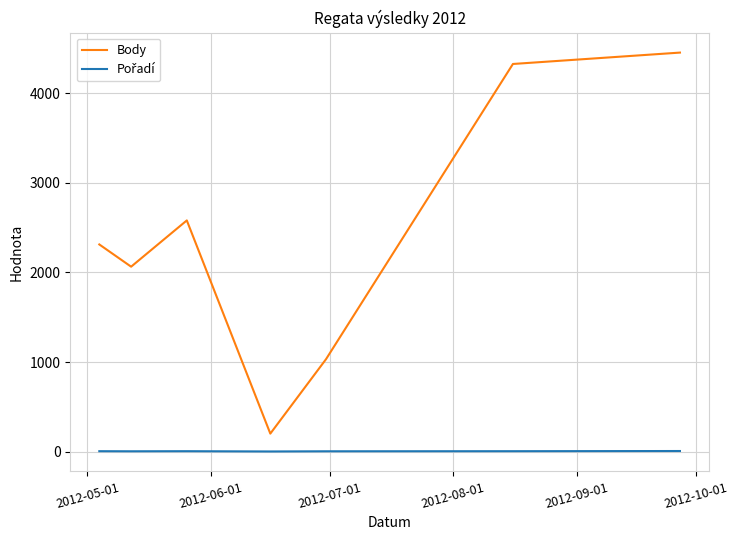

Which series has the largest range (max minus min)?

Body